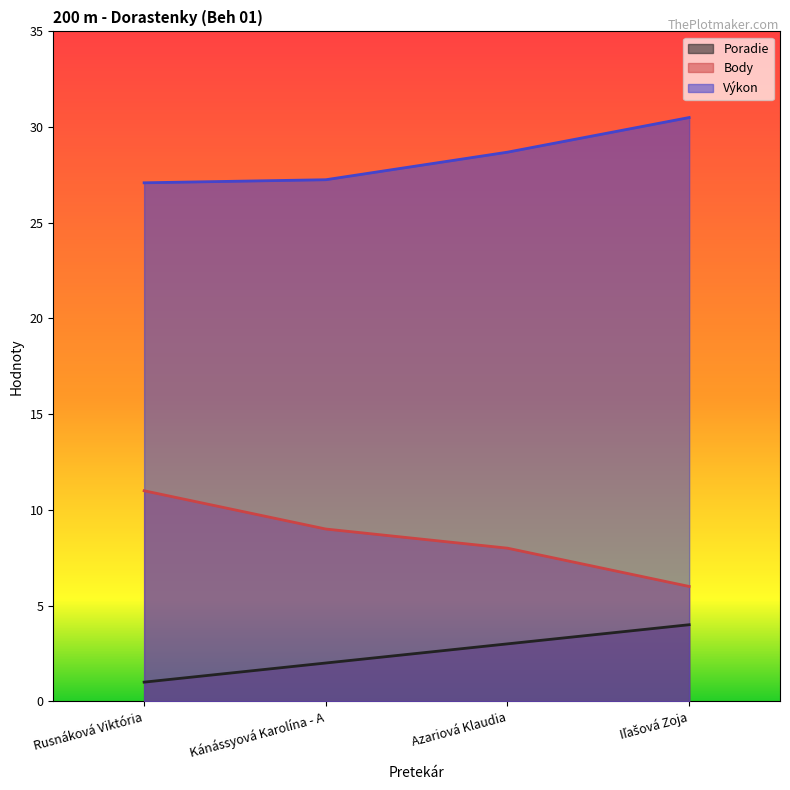

Reading left to right, what are all the values shown in this chart?

Poradie: Rusnáková Viktória=1.0	Kánássyová Karolína - A=2.0	Azariová Klaudia=3.0	Iľašová Zoja=4.0
Body: Rusnáková Viktória=11.0	Kánássyová Karolína - A=9.0	Azariová Klaudia=8.0	Iľašová Zoja=6.0
Výkon: Rusnáková Viktória=27.1	Kánássyová Karolína - A=27.2	Azariová Klaudia=28.7	Iľašová Zoja=30.5